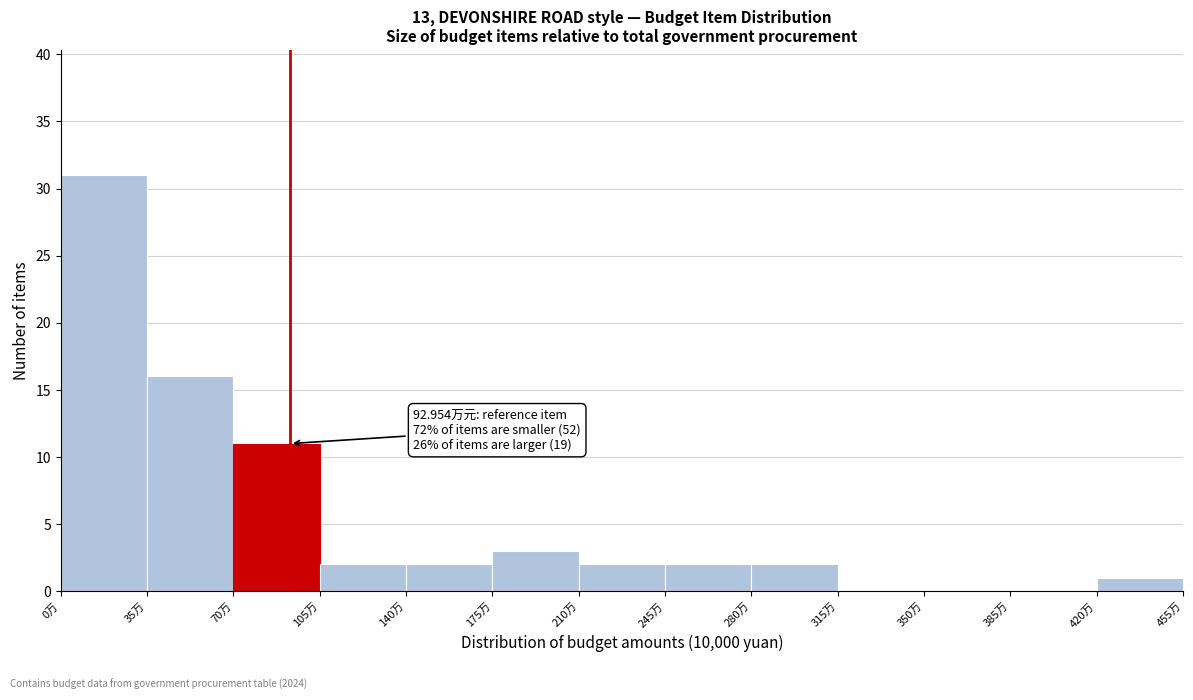

Which range on the x-axis has the tallest bar?

0 to 35